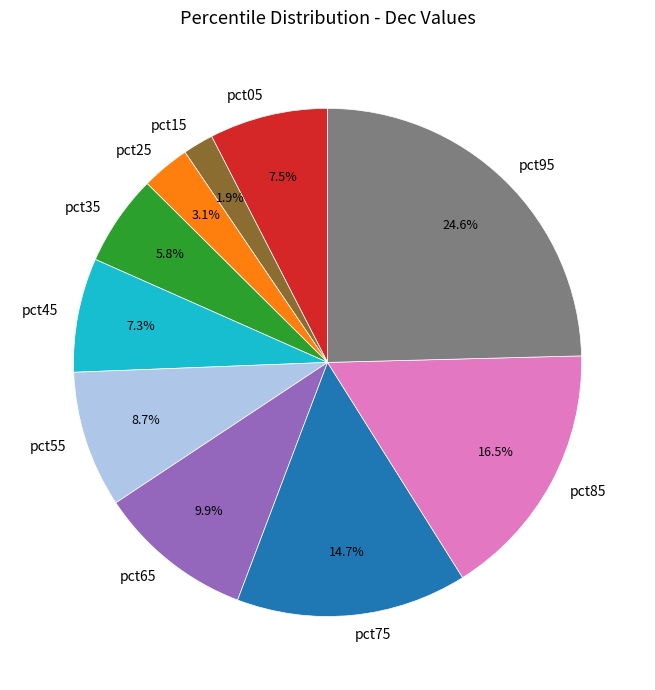

Combined, do pct25 and pct15 account for over 50%?

No